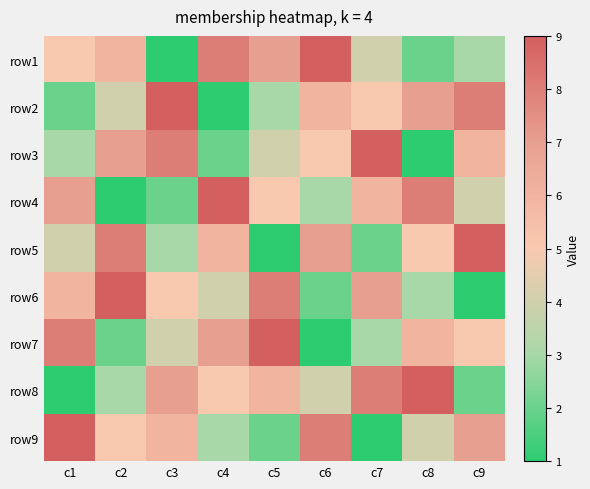

What is the smallest value displayed?

1